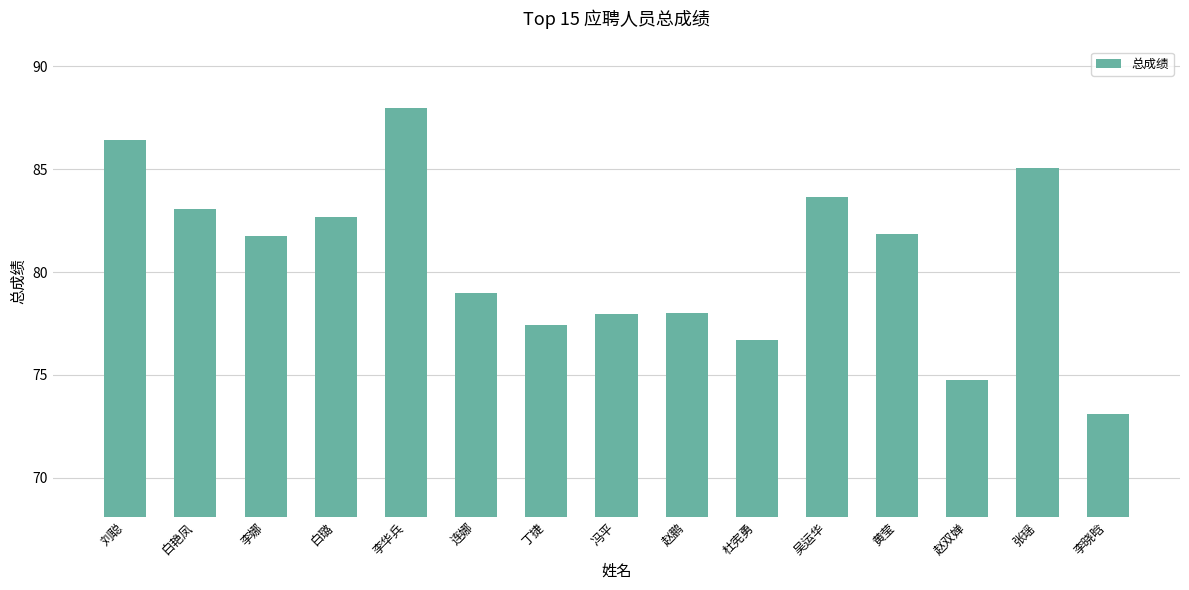

Does the chart contain stacked bars?

No